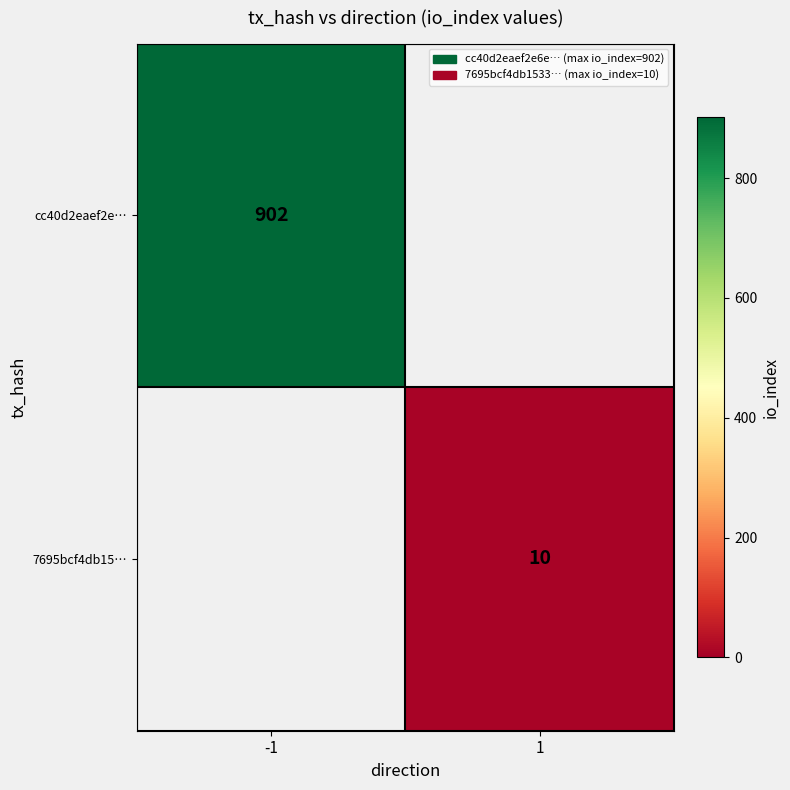

The cc40d2eaef2e… series shows 405 at -1. True or false?

False